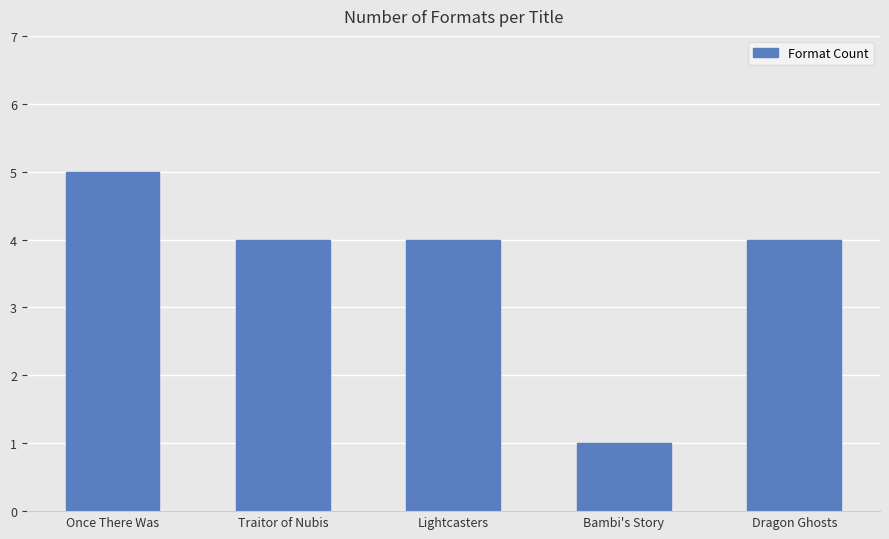

Which label corresponds to the largest value in the chart?

Once There Was